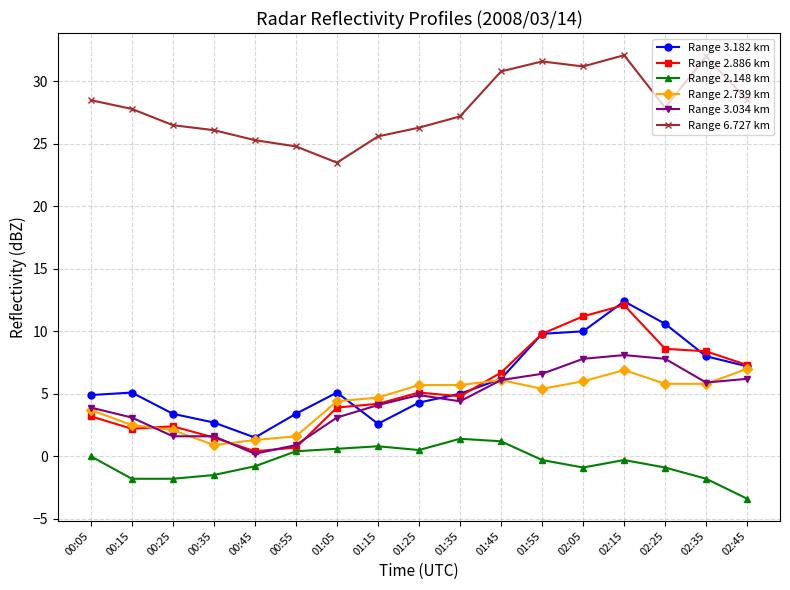

Which series has the widest spread of values?

Range 2.886 km